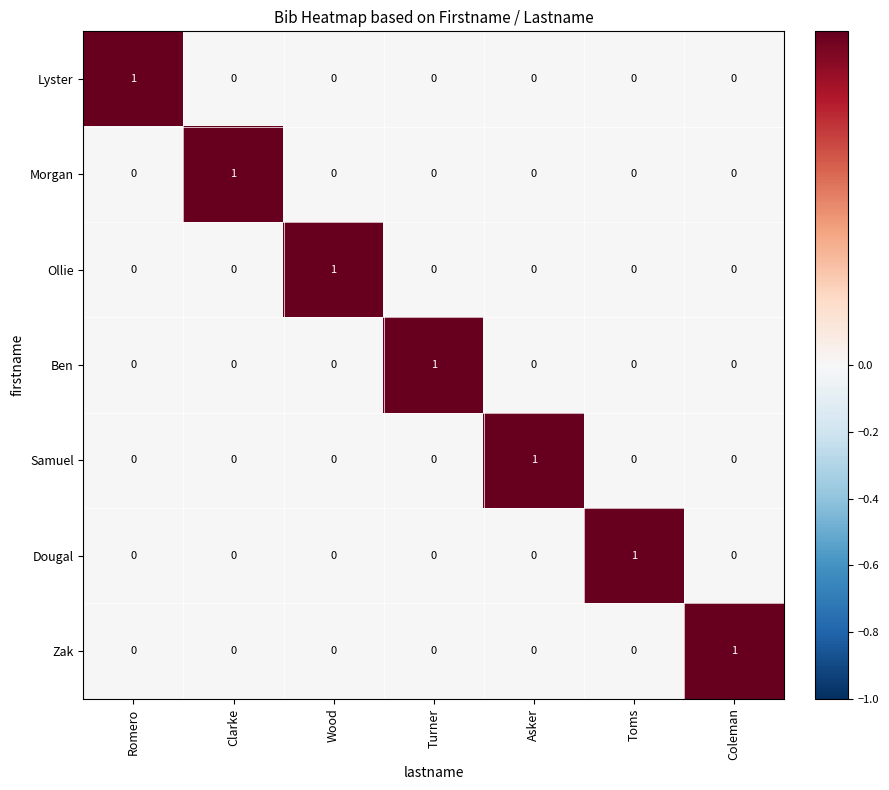

Is the value of Zak at Coleman greater than the value of Dougal at Turner?

Yes